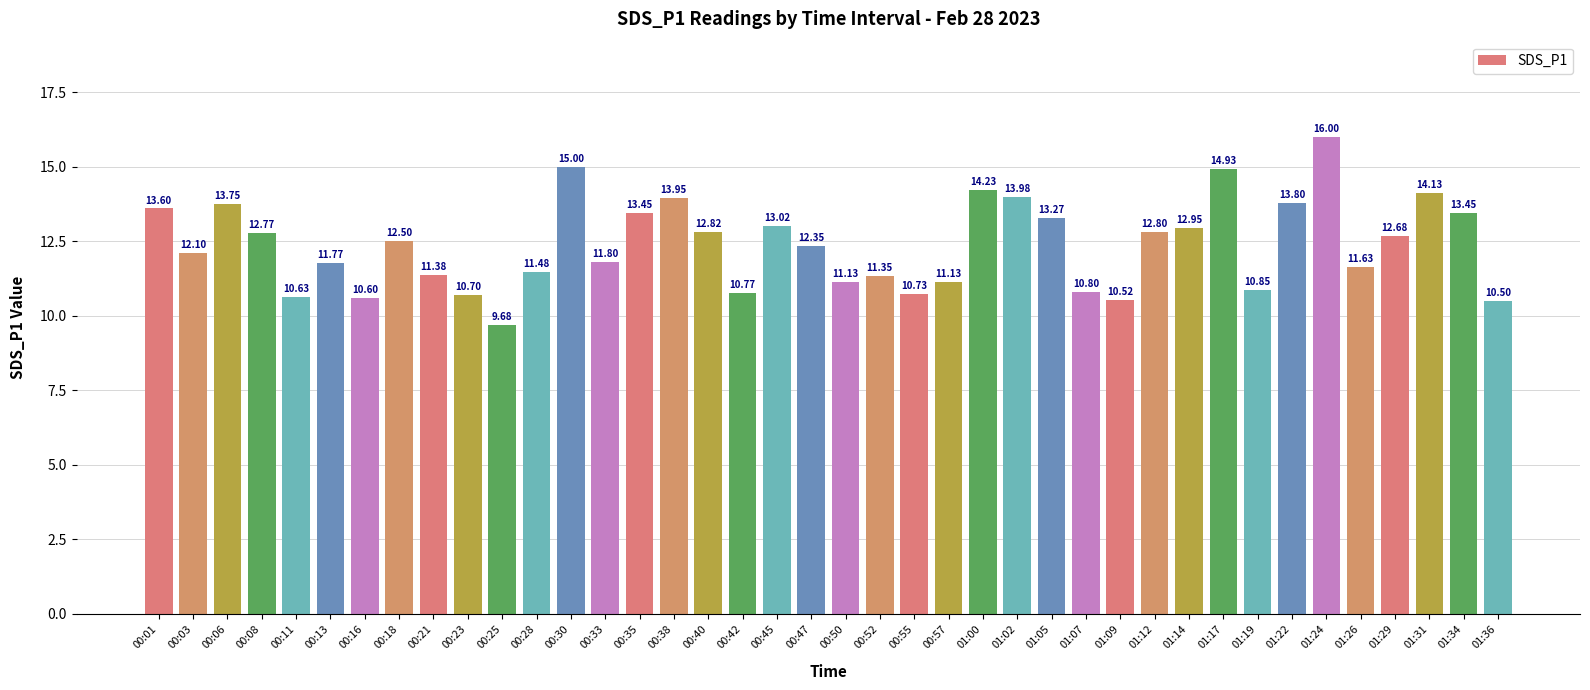

At which label does the data first exceed 12?

00:01